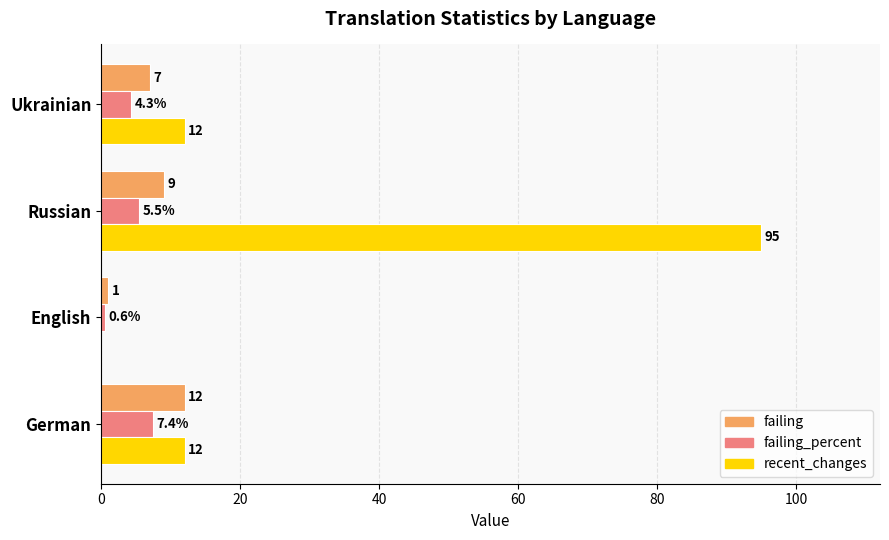

How many series are shown in this chart?

3